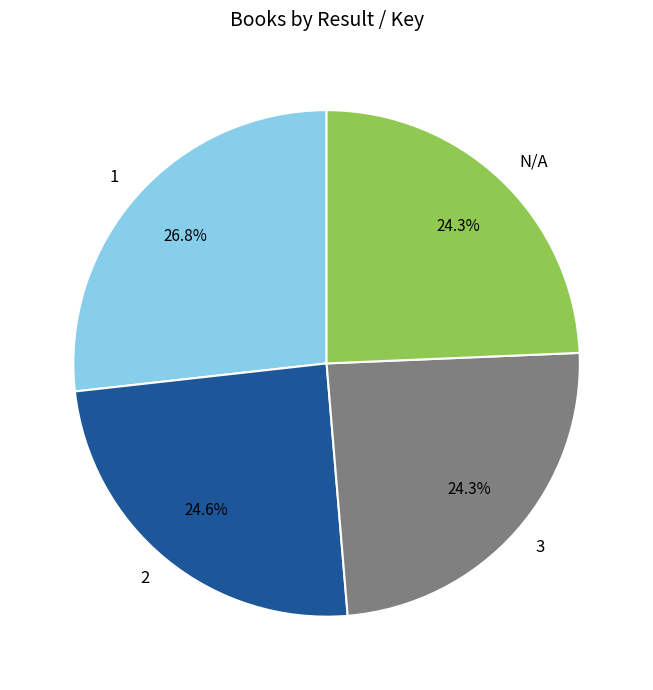

Does any single category account for the majority?

No